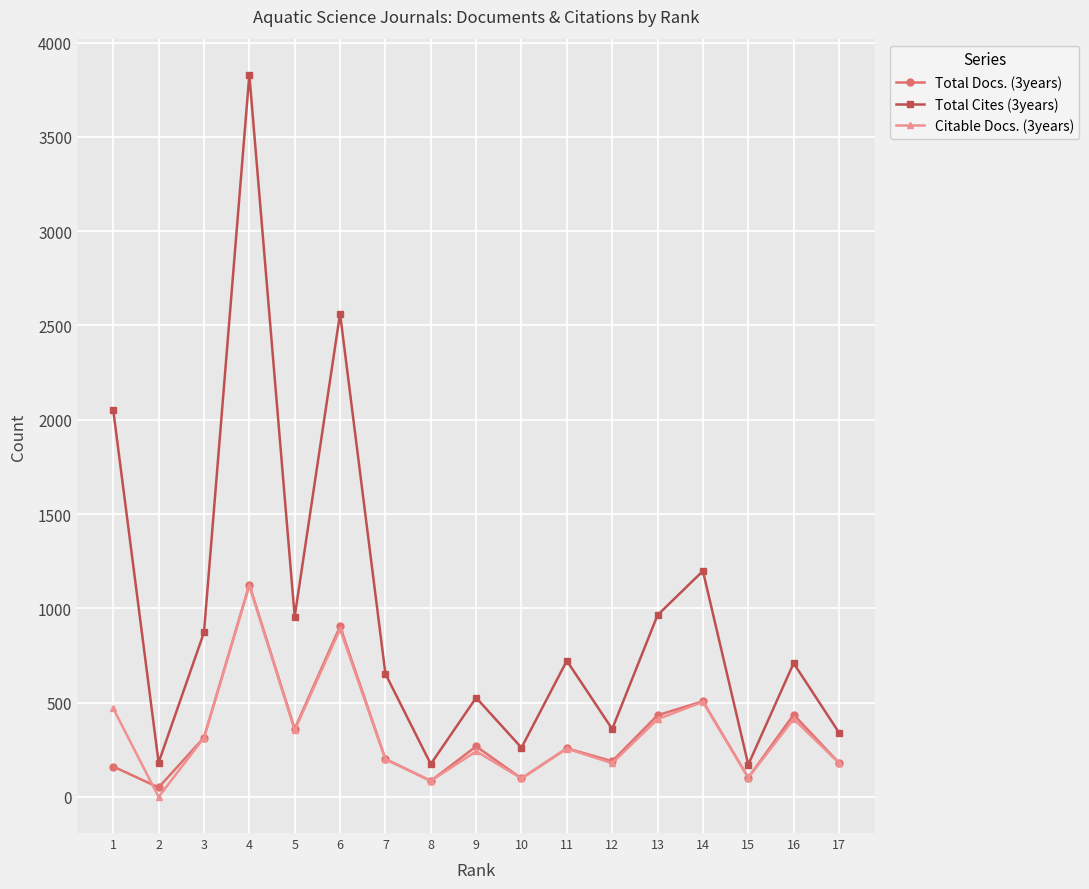

The value of Total Cites (3years) at 11 is 722. True or false?

True